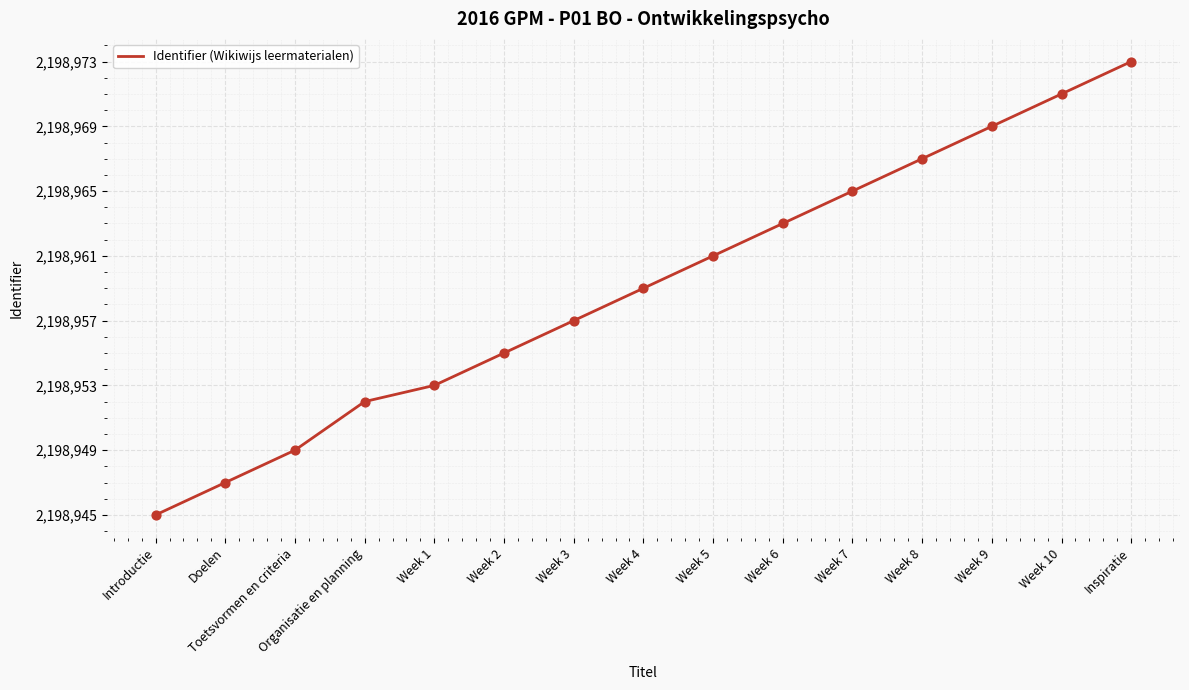

What is the ratio of the value at Doelen to the value at Introductie?

1.0